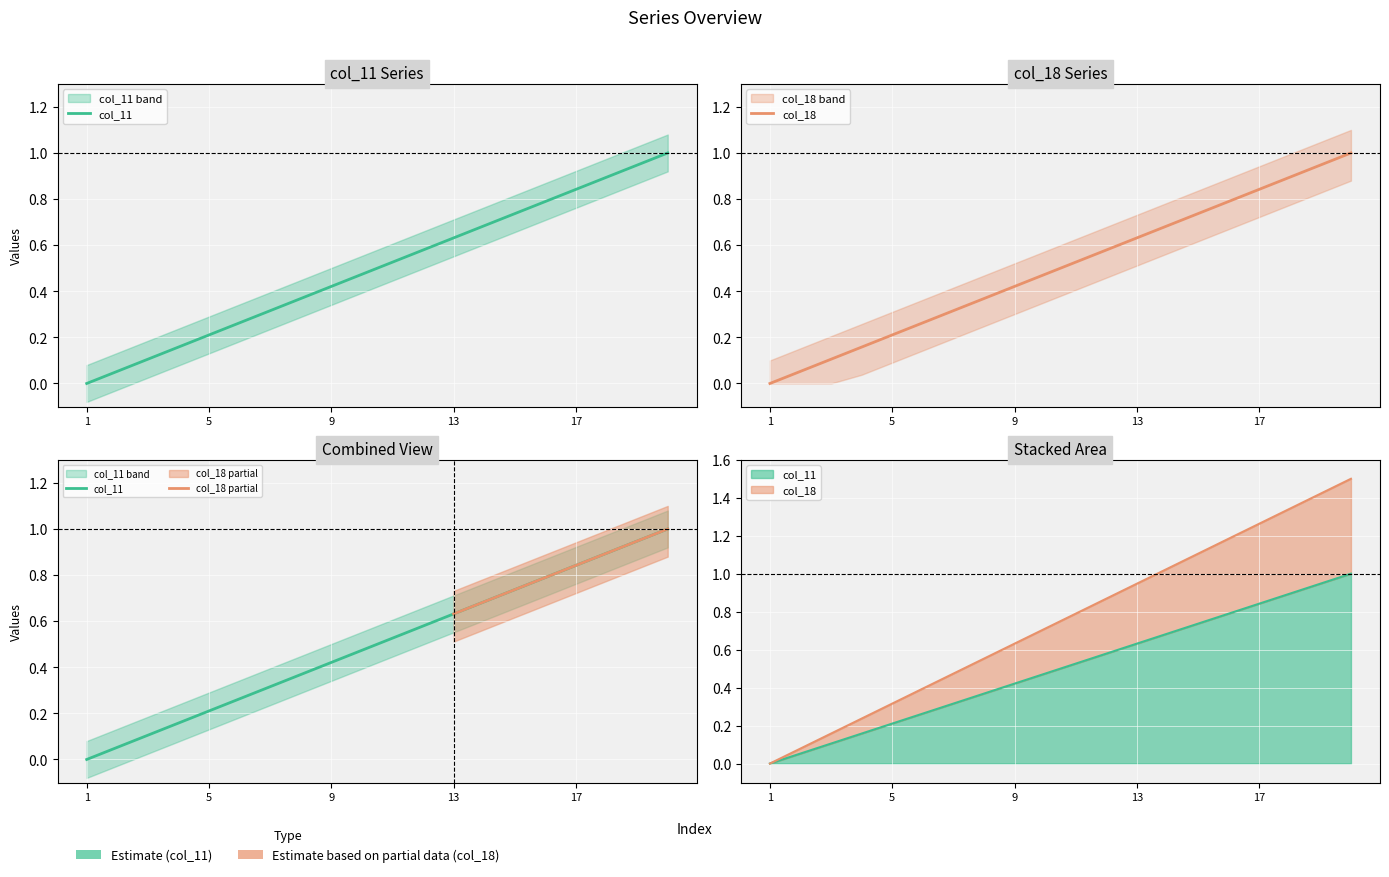

Is the value of col_18 at 5 greater than the value of col_11 at 16?

No